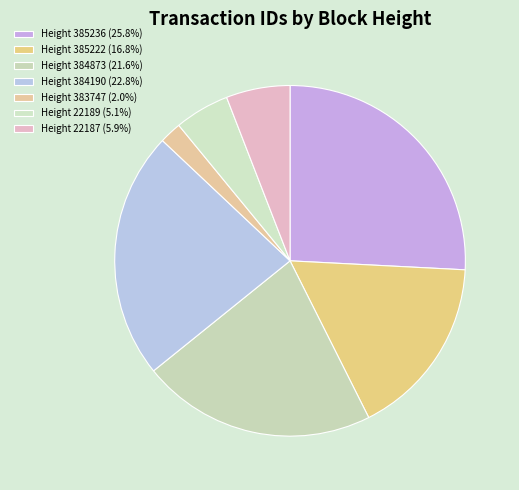

How many segments does this pie chart have?

7